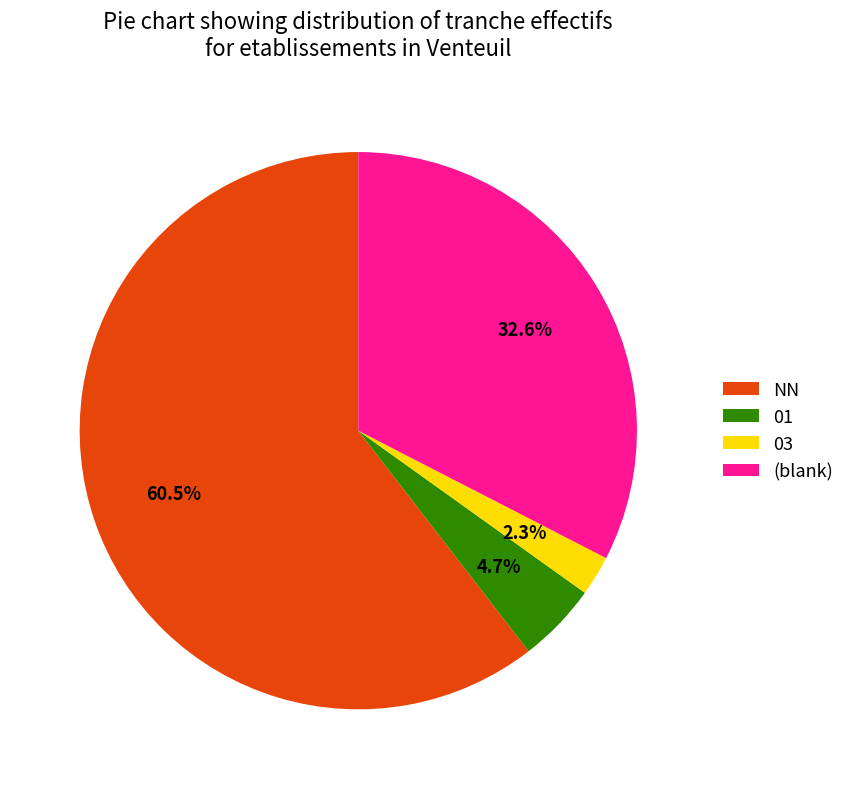

To the nearest percent, what is the average slice percentage?

25%